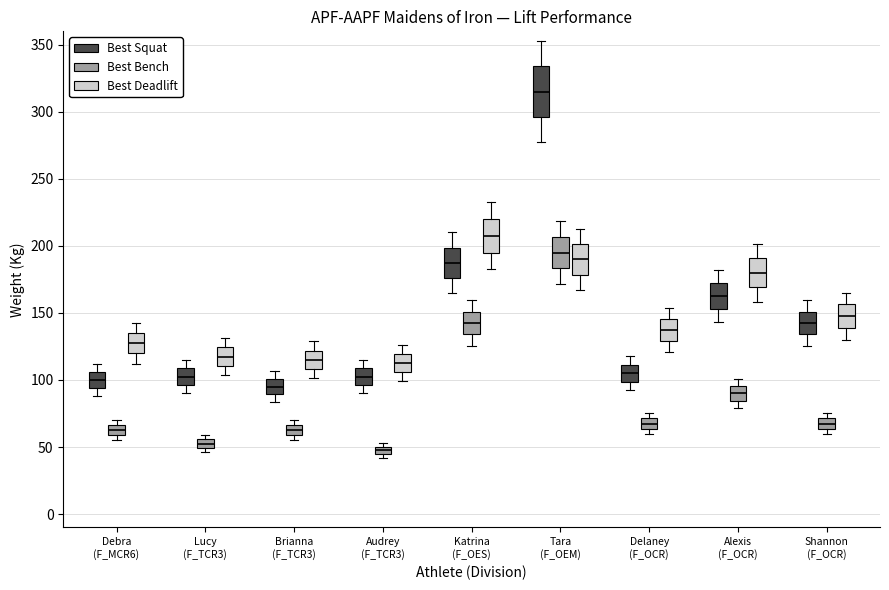

Comparing the boxes themselves (not the whiskers), which one is the tallest?

Tara (F_OEM) (Best Squat)